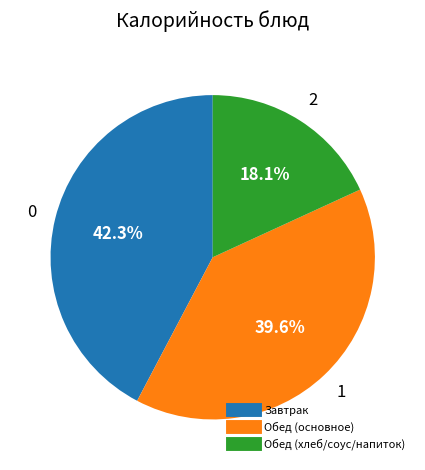

Is there any slice that represents more than half of the pie?

No